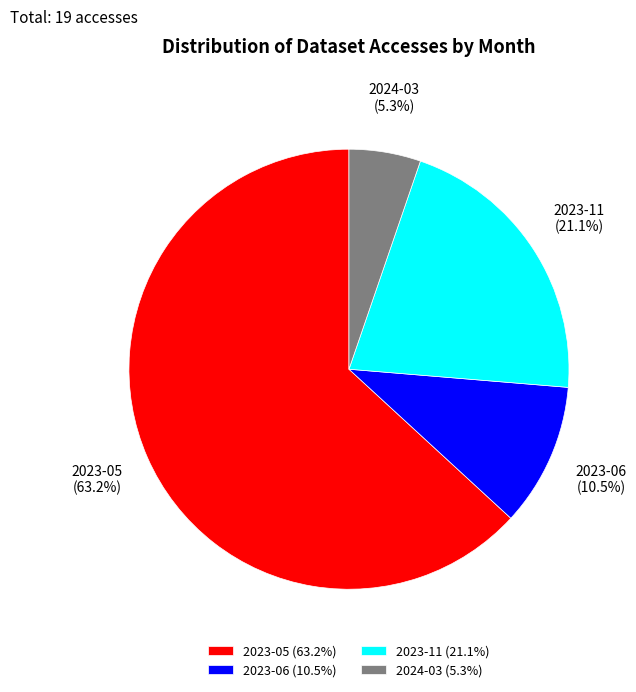

How many segments does this pie chart have?

4